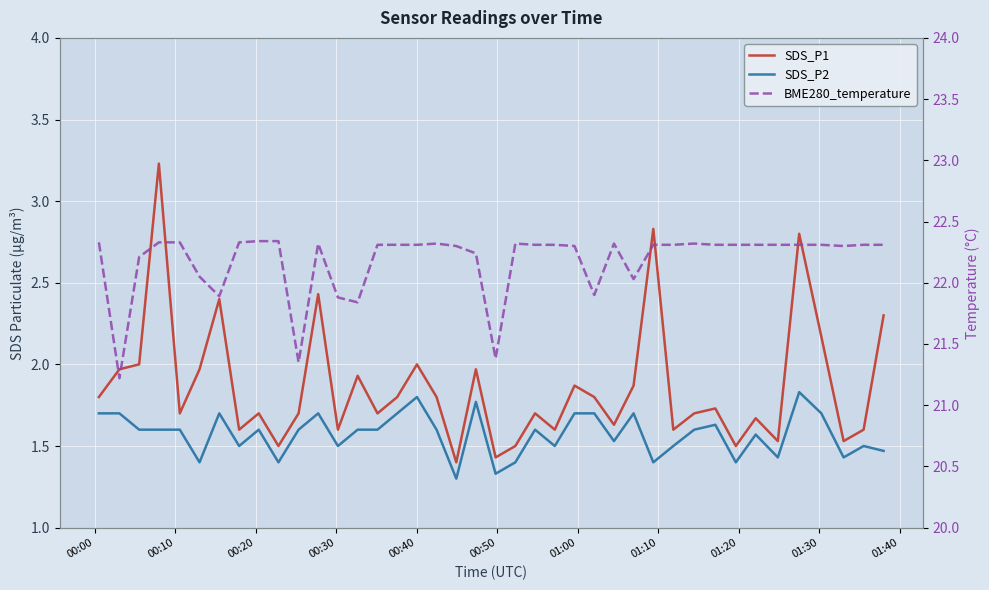

What is the label of the 1st point from the left?

00:00